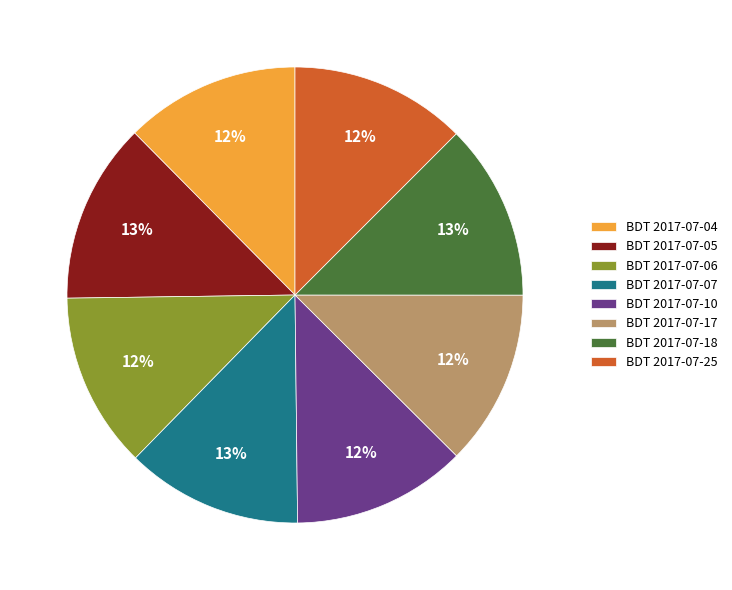

True or false: BDT 2017-07-18 accounts for 13% of the total.

True